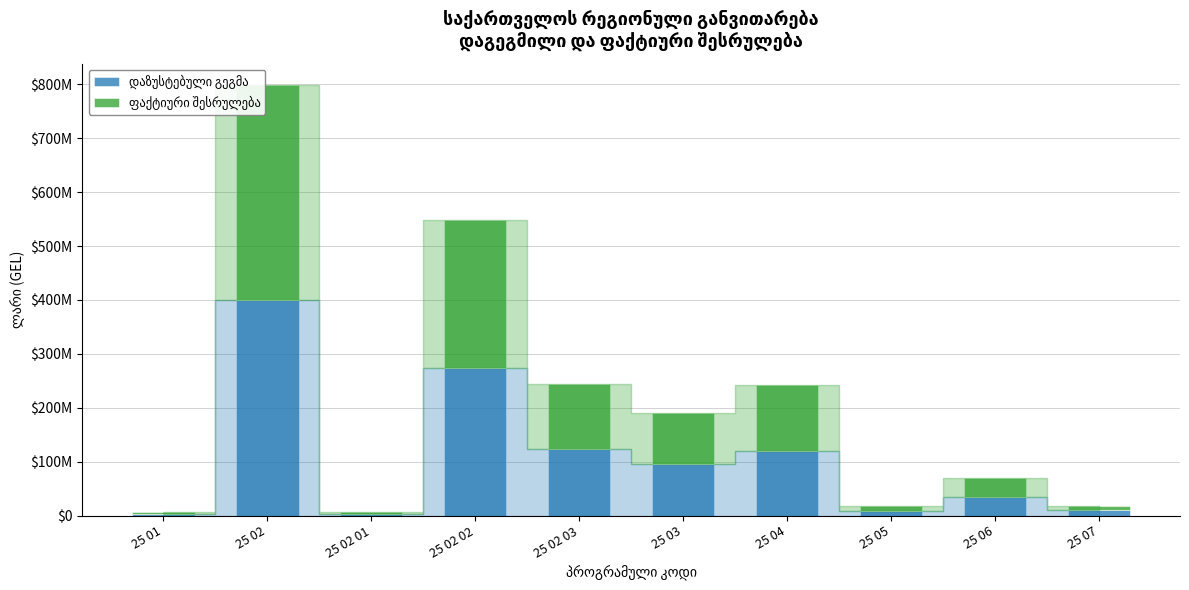

At which label does ფაქტიური შესრულება reach its peak?

25 02